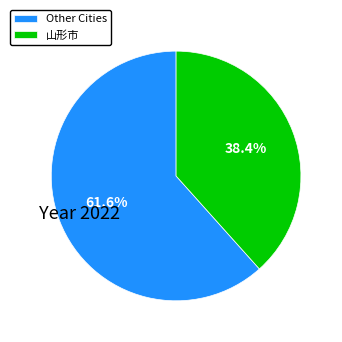

What is the ratio of the value at 山形市 to the value at Other Cities?

0.6